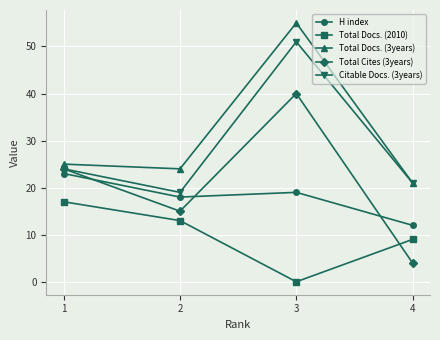

Does the chart have visible grid lines?

Yes